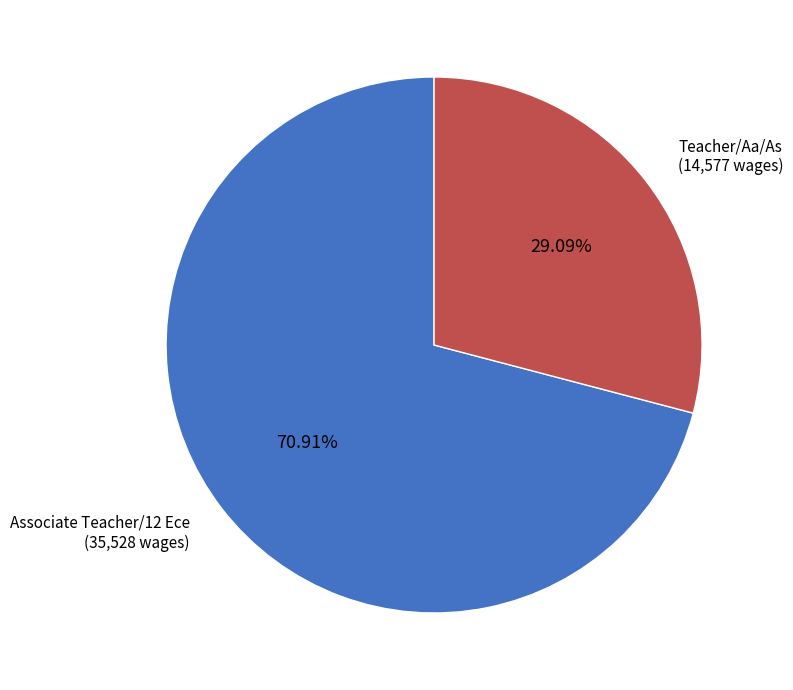

Which slice is the largest?

Associate Teacher/12 Ece